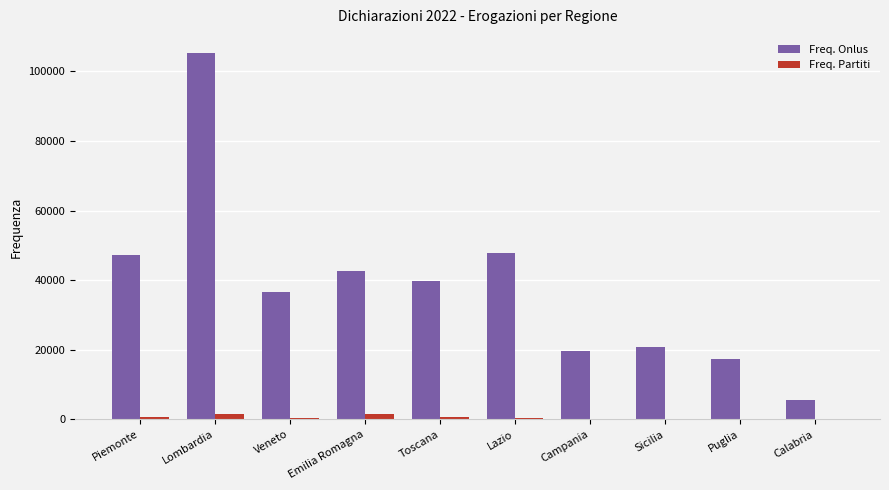

At which category does the chart reach its peak across all series?

Lombardia